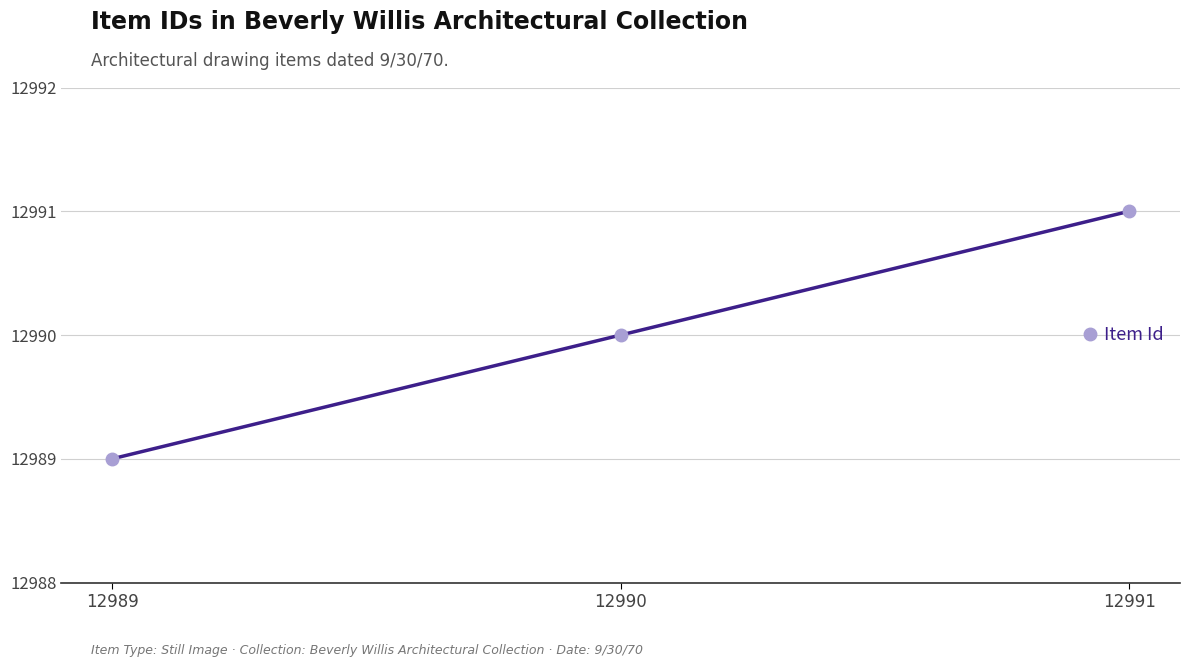

Which label corresponds to the smallest value in the chart?

12989